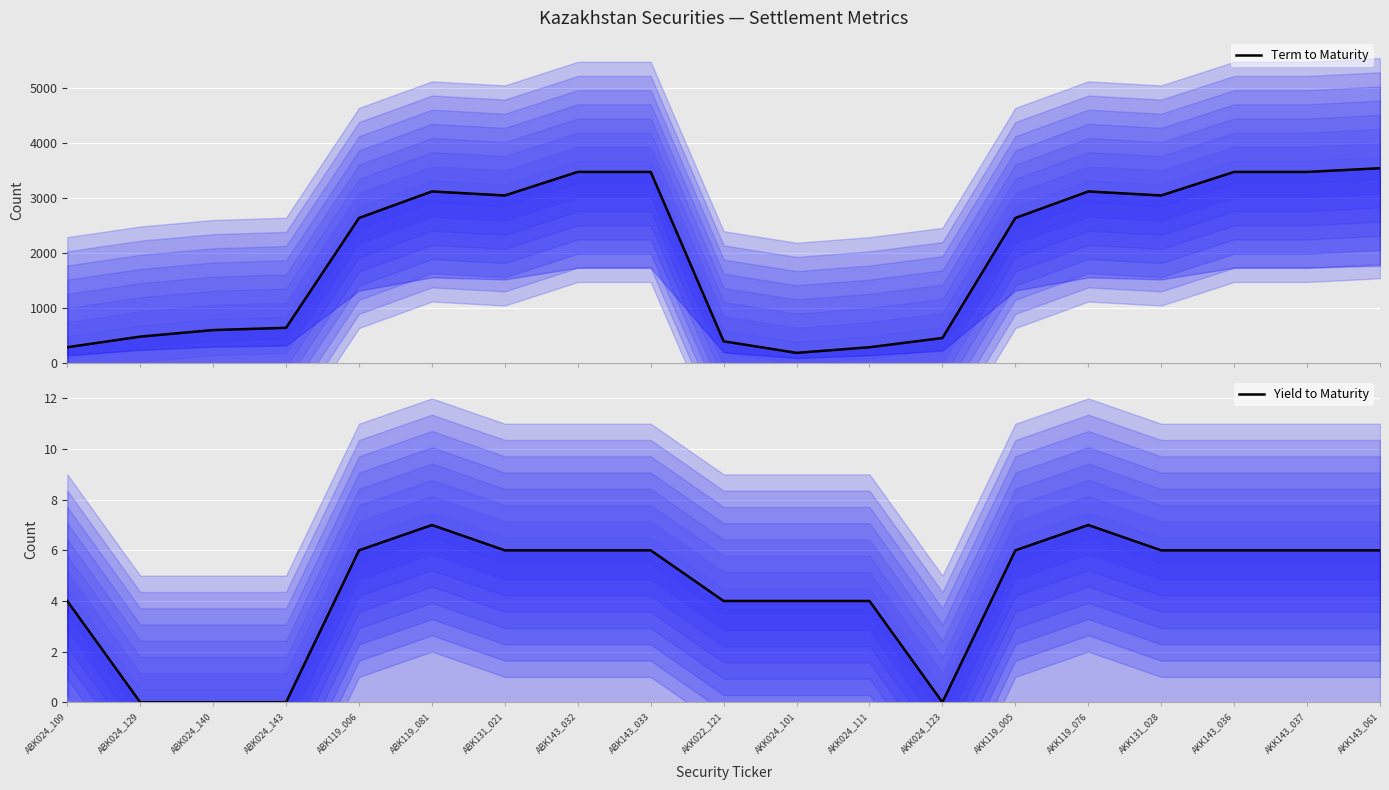

Which category has the highest value across all series?

AKK143_061